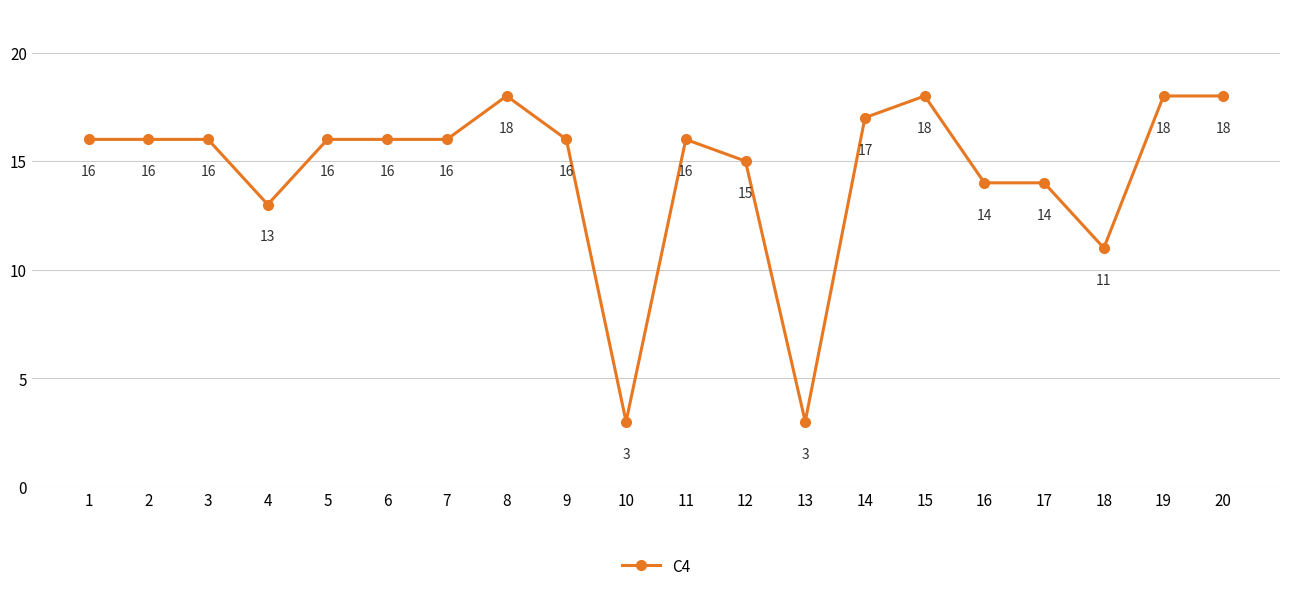

What is the sum of all values?

290